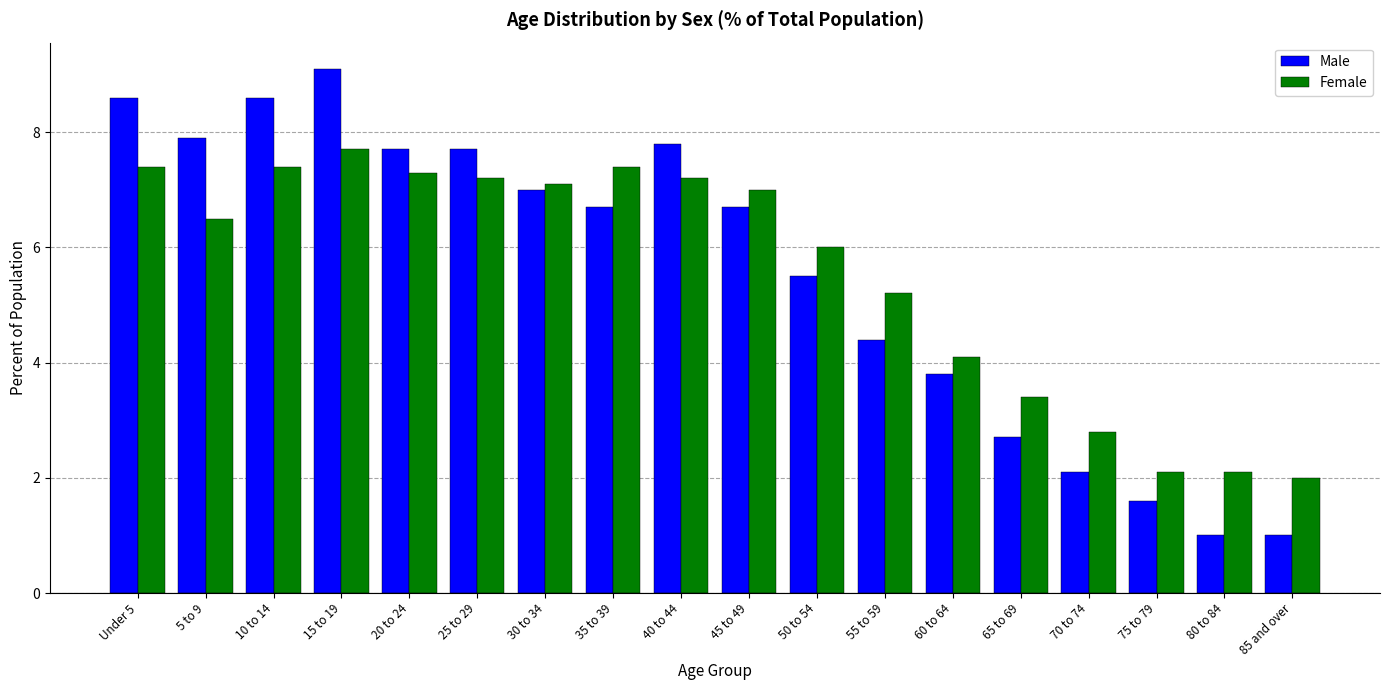

The value of Male at 50 to 54 is 5.5. True or false?

True